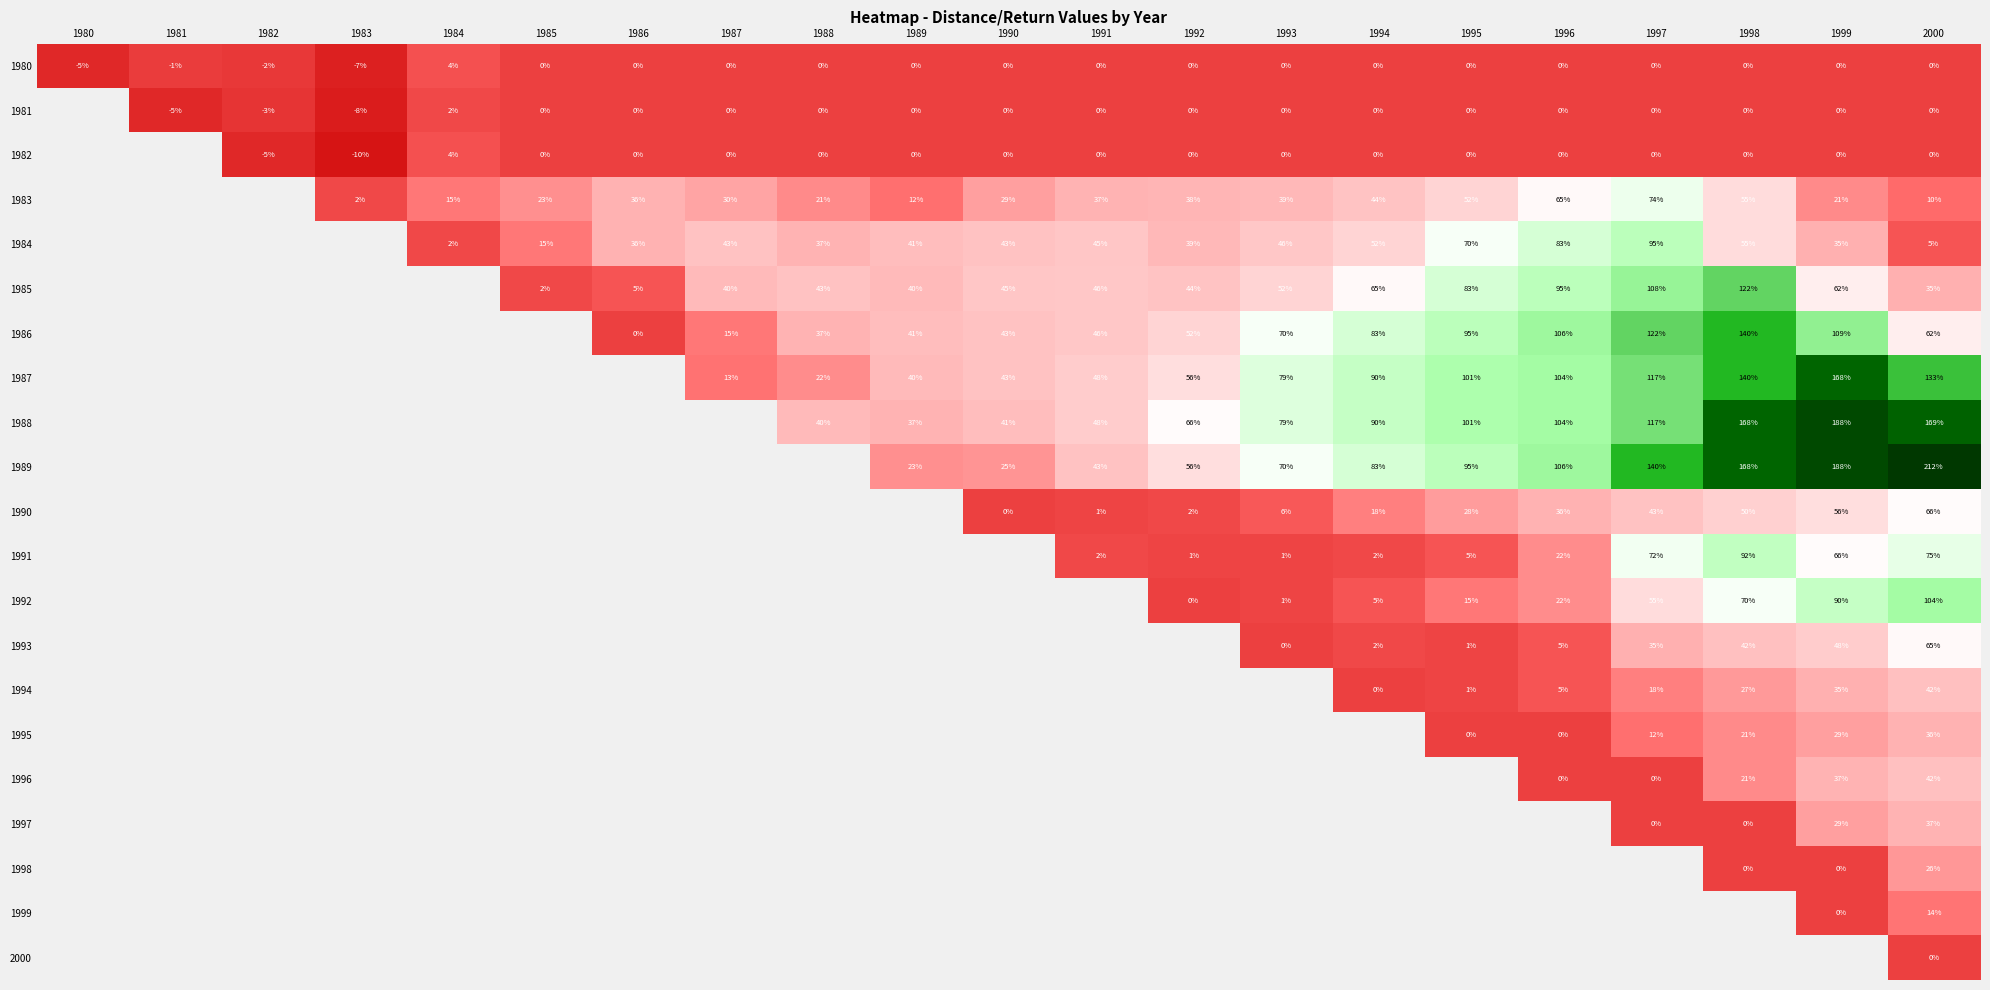

True or false: 1981 has a value of 3.4 at 1984.

False